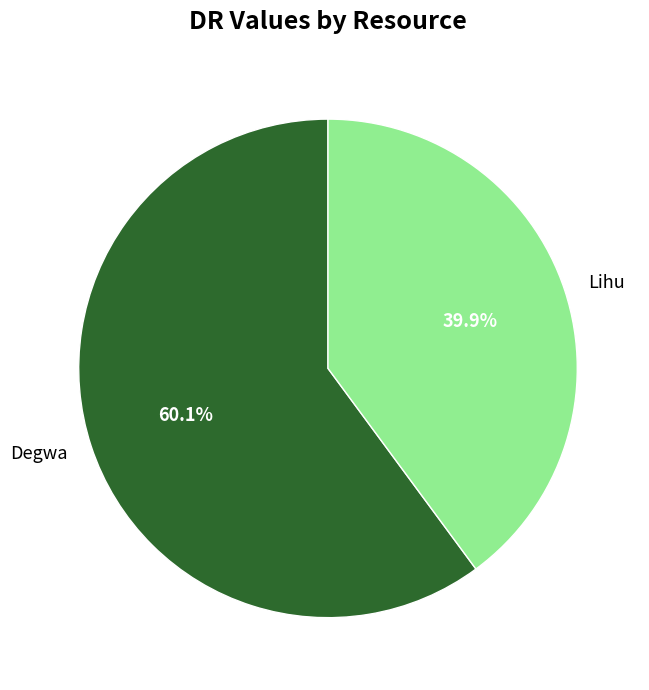

To the nearest percent, what is the combined percentage of Lihu and Degwa?

100%